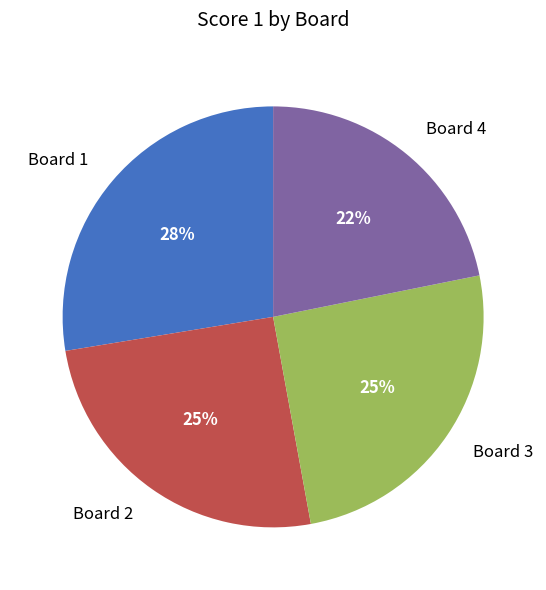

Does Board 4 account for over 50% of the chart?

No